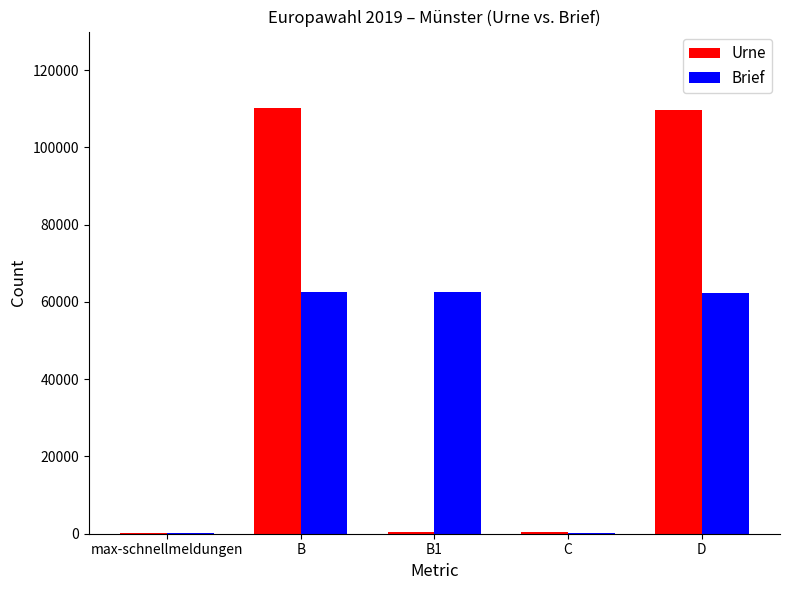

Between C and D, which series saw the biggest shift?

Urne